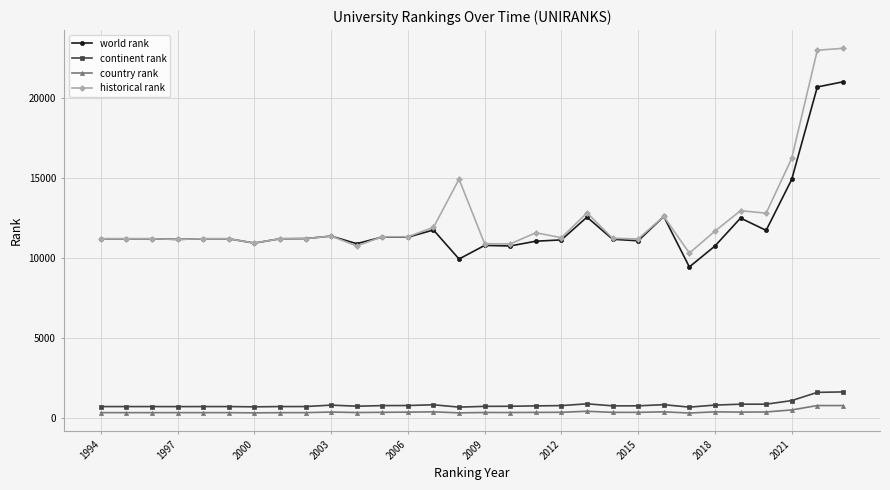

What is the difference between the maximum and second lowest values in the world rank series?

11073